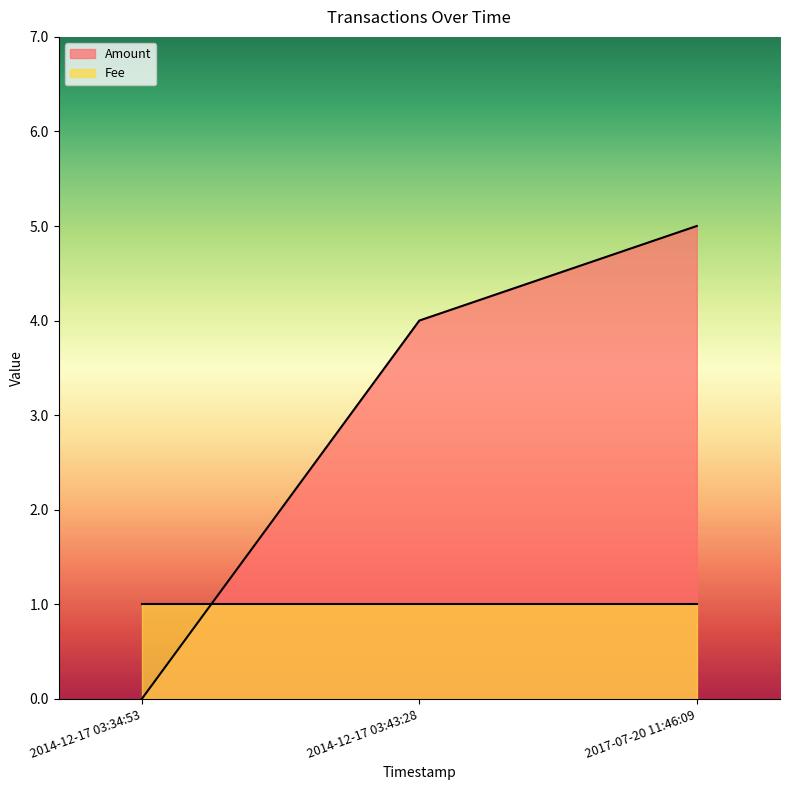

The chart shows a value of 8 at 2017-07-20 11:46:09. True or false?

False